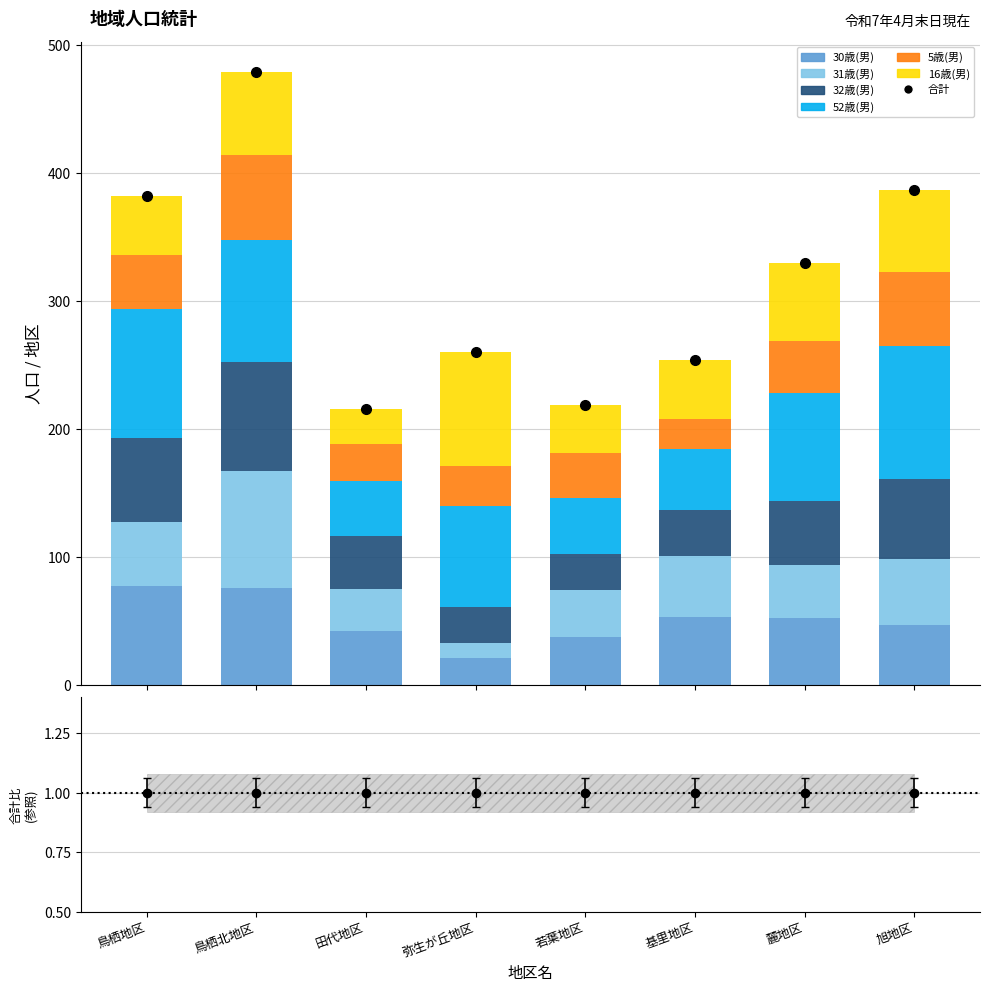

Reading right to left, transcribe all the data shown in this chart.

30歳(男): 47	52	53	37	21	42	76	77
31歳(男): 51	42	48	37	12	33	91	50
32歳(男): 63	50	36	28	28	41	85	66
52歳(男): 104	84	47	44	79	43	96	101
5歳(男): 58	41	24	35	31	29	66	42
16歳(男): 64	61	46	38	89	28	65	46